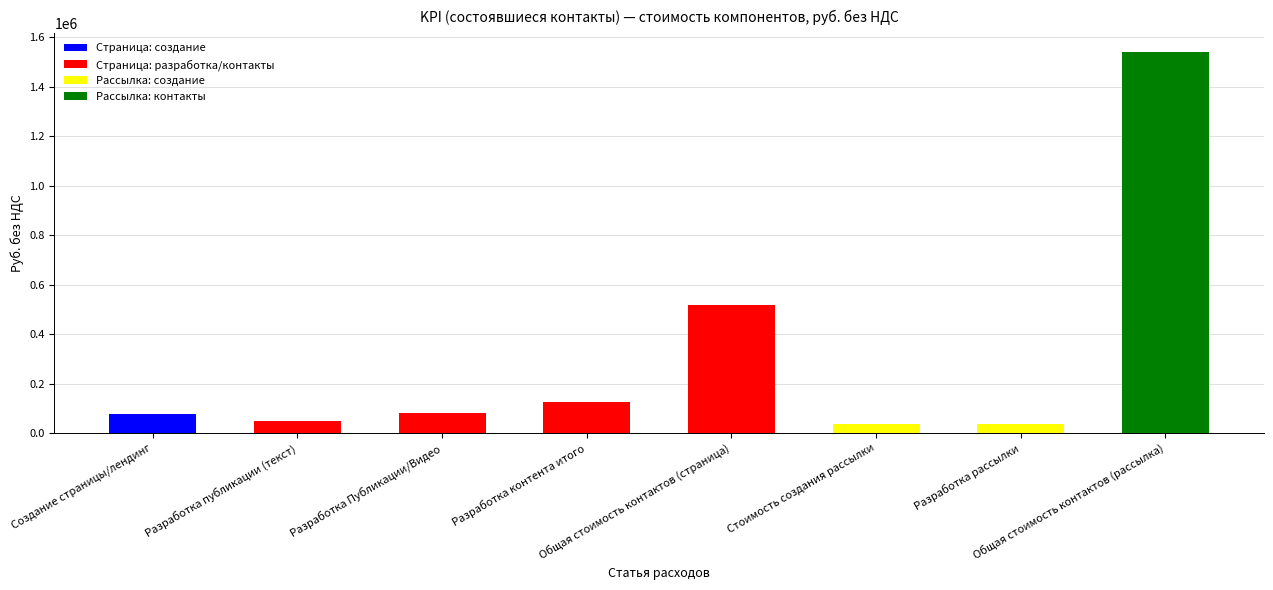

What is the difference between the values at Общая стоимость контактов (страница) and Создание страницы/лендинг?

440000